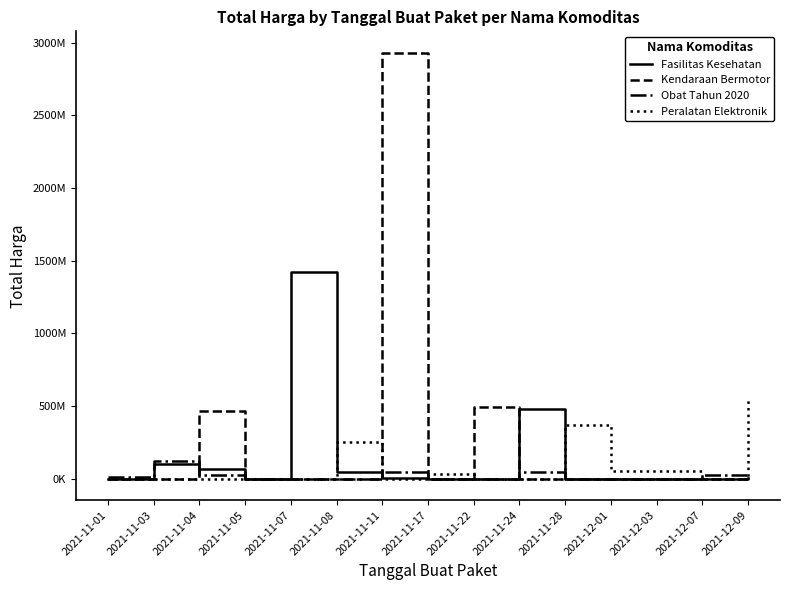

Where is the first local minimum for Fasilitas Kesehatan?

2021-11-05